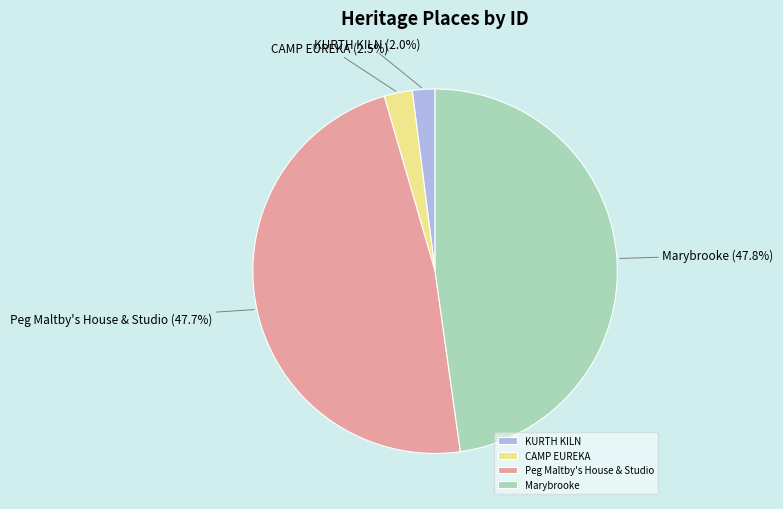

The KURTH KILN slice represents 2% of the pie. True or false?

True